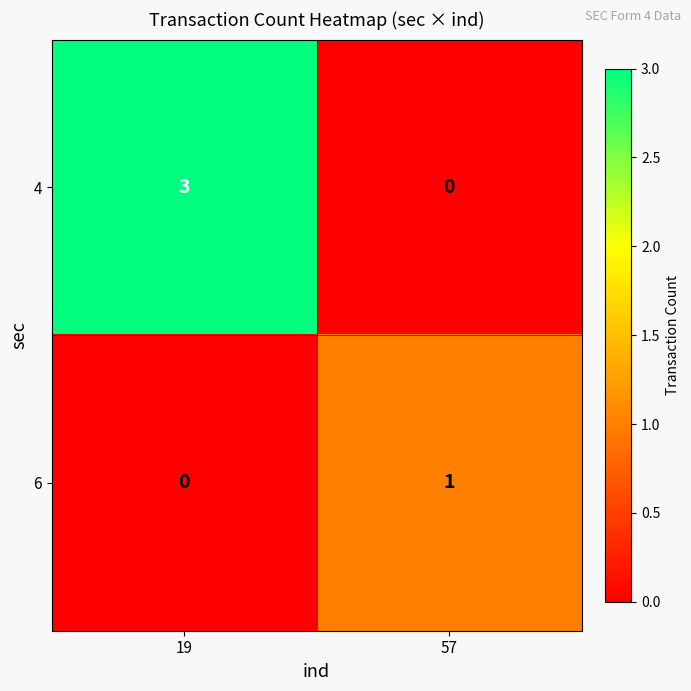

Where is 4 nearest to the value 1?

57